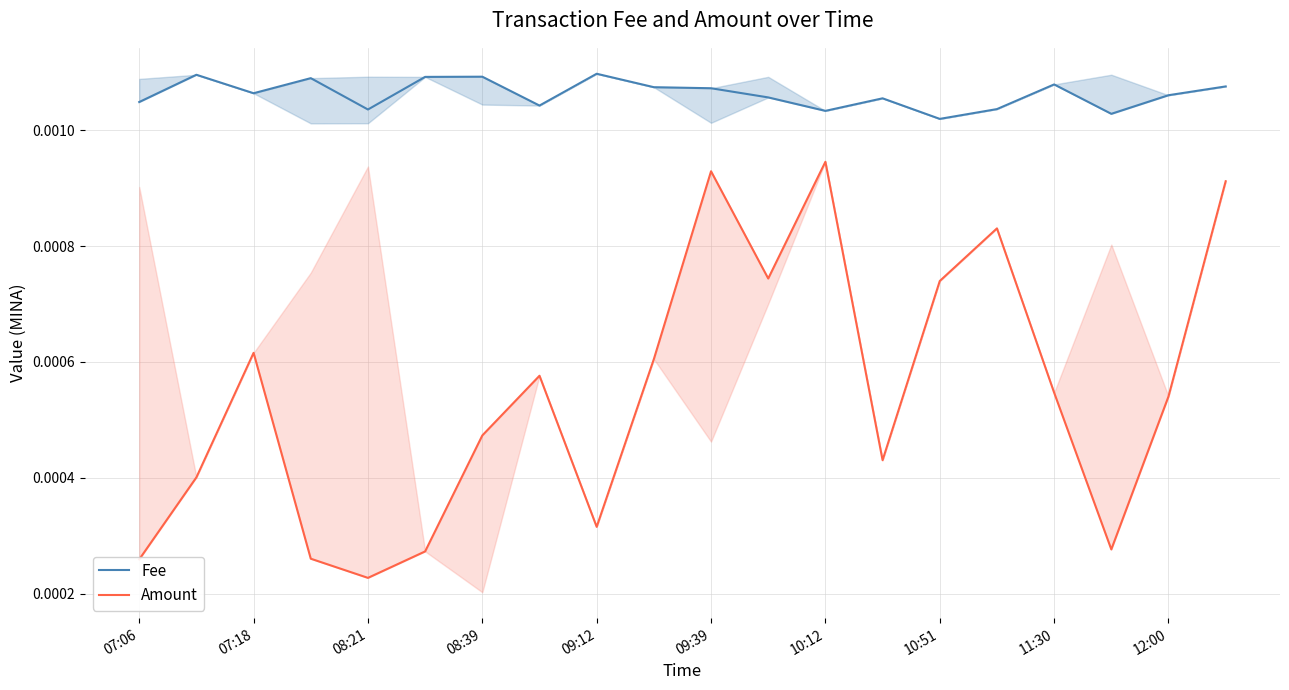

Count the number of categories in the chart.

20